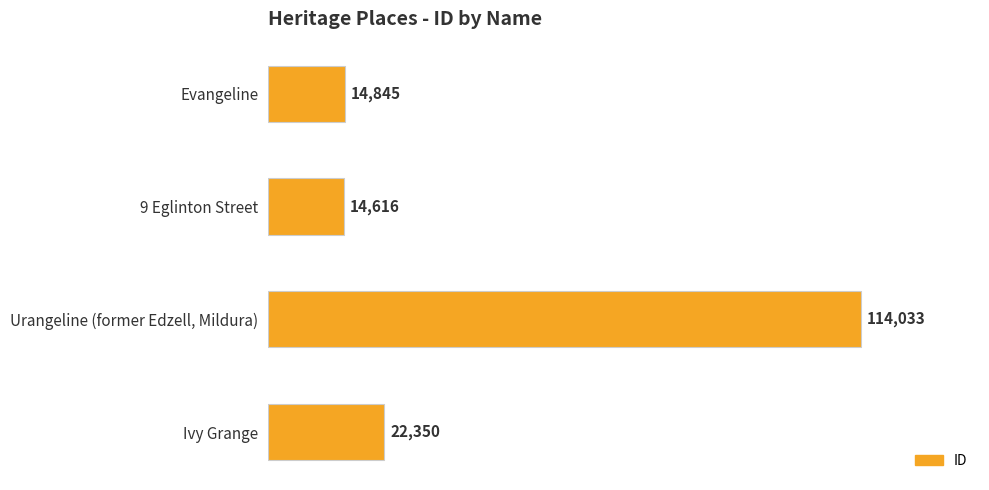

How many data points are less than 22350?

2